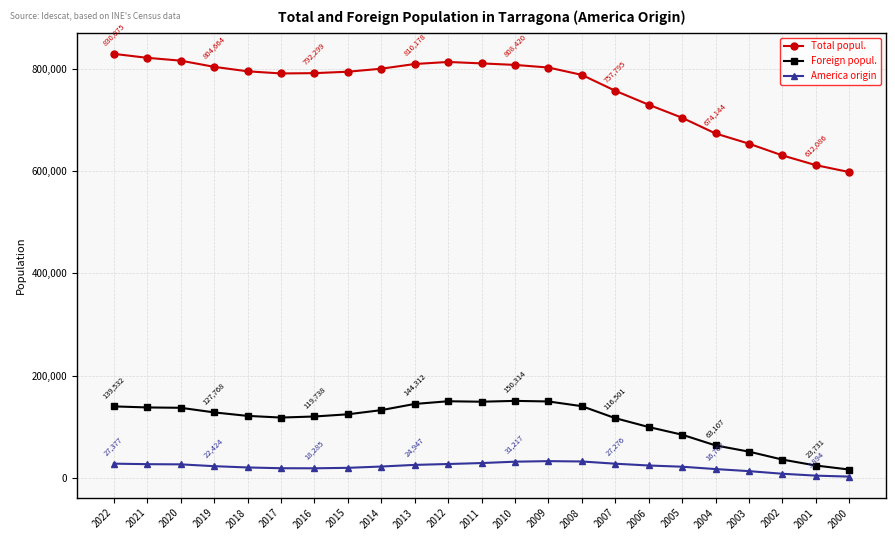

What is the difference between the second highest and second lowest values in the Total popul. series?

210223